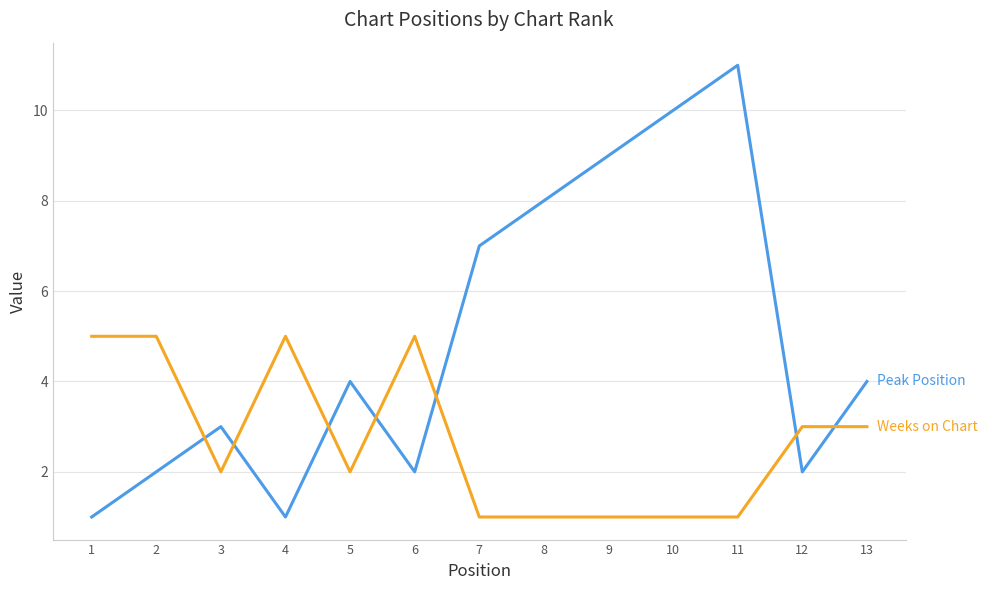

What is the greatest value displayed?

11